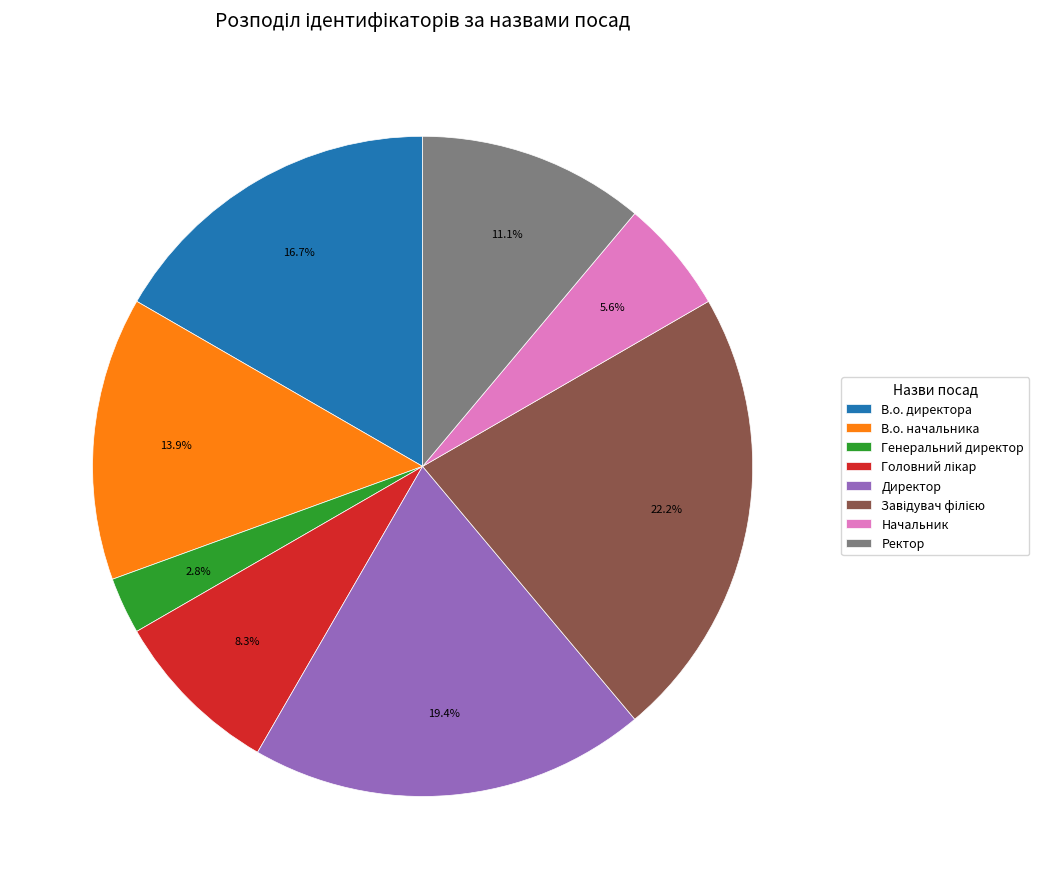

Which has a higher value, Ректор or Генеральний директор?

Ректор